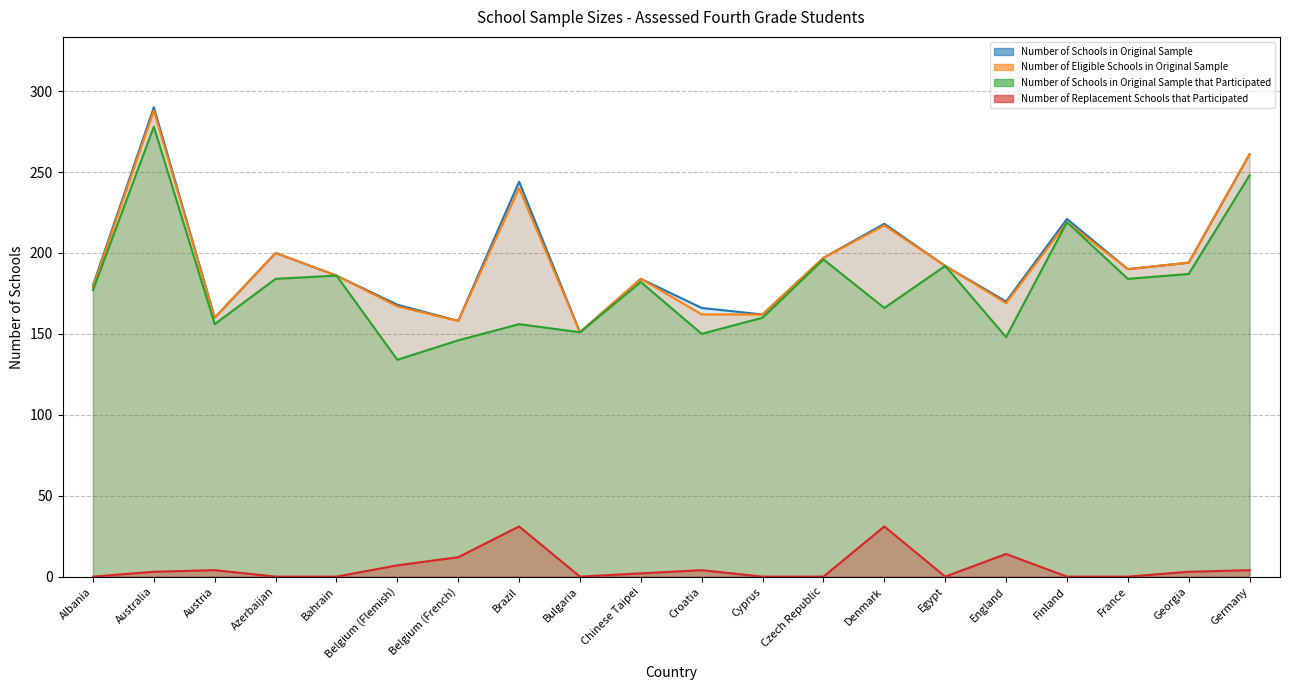

At how many categories does at least one series exceed 2?

20